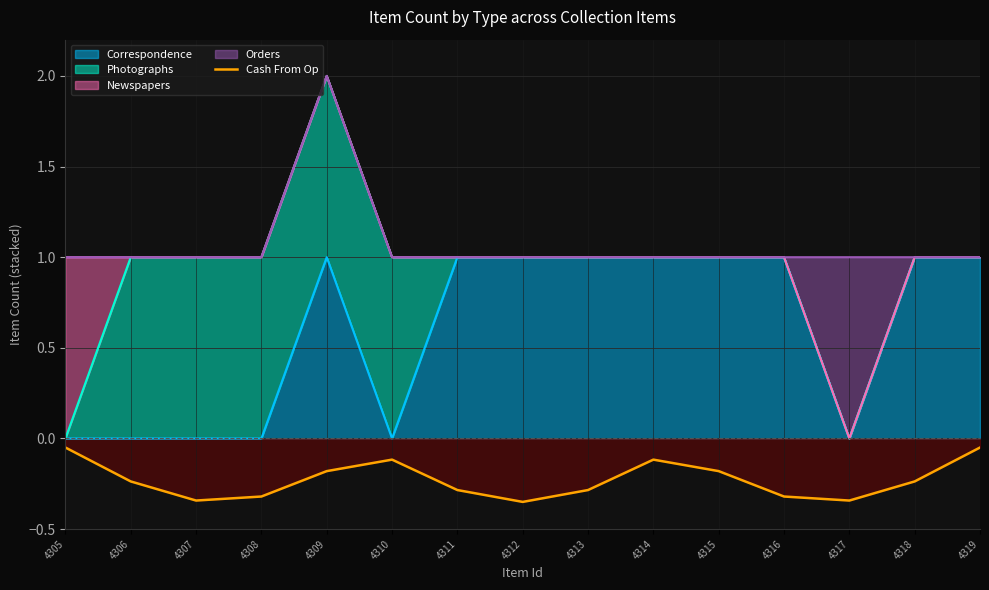

Rank the categories by value from highest to lowest.

4305, 4319, 4310, 4314, 4315, 4309, 4306, 4318, 4311, 4313, 4316, 4308, 4307, 4317, 4312